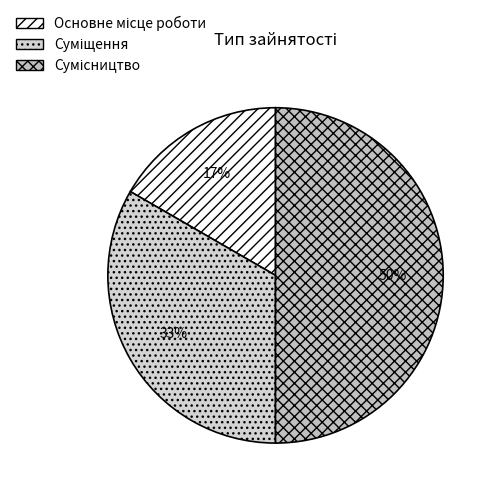

How many slices are in this pie chart?

3